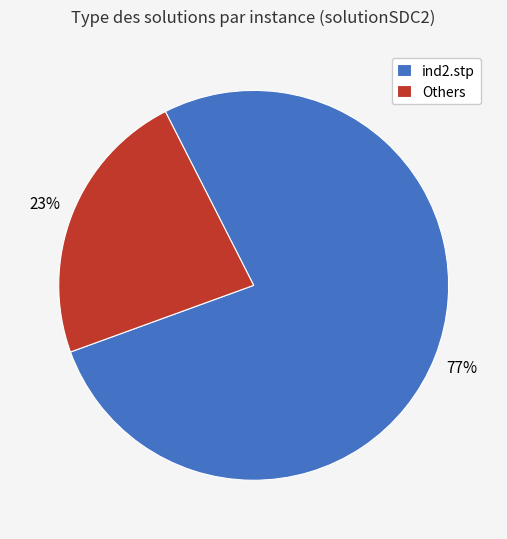

Is there any slice that represents more than half of the pie?

Yes